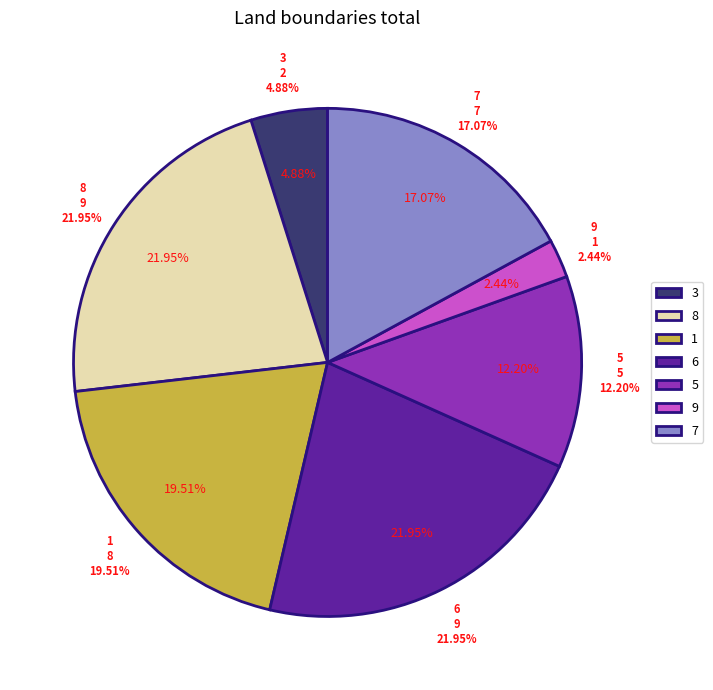

Does any single category account for the majority?

No